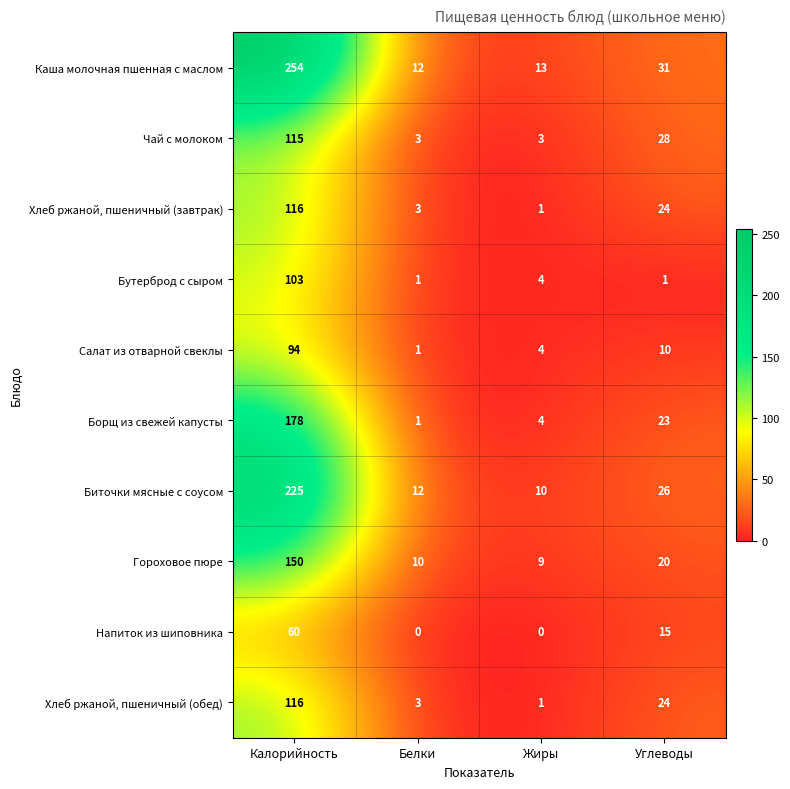

At which label does Гороховое пюре first exceed 20?

Калорийность